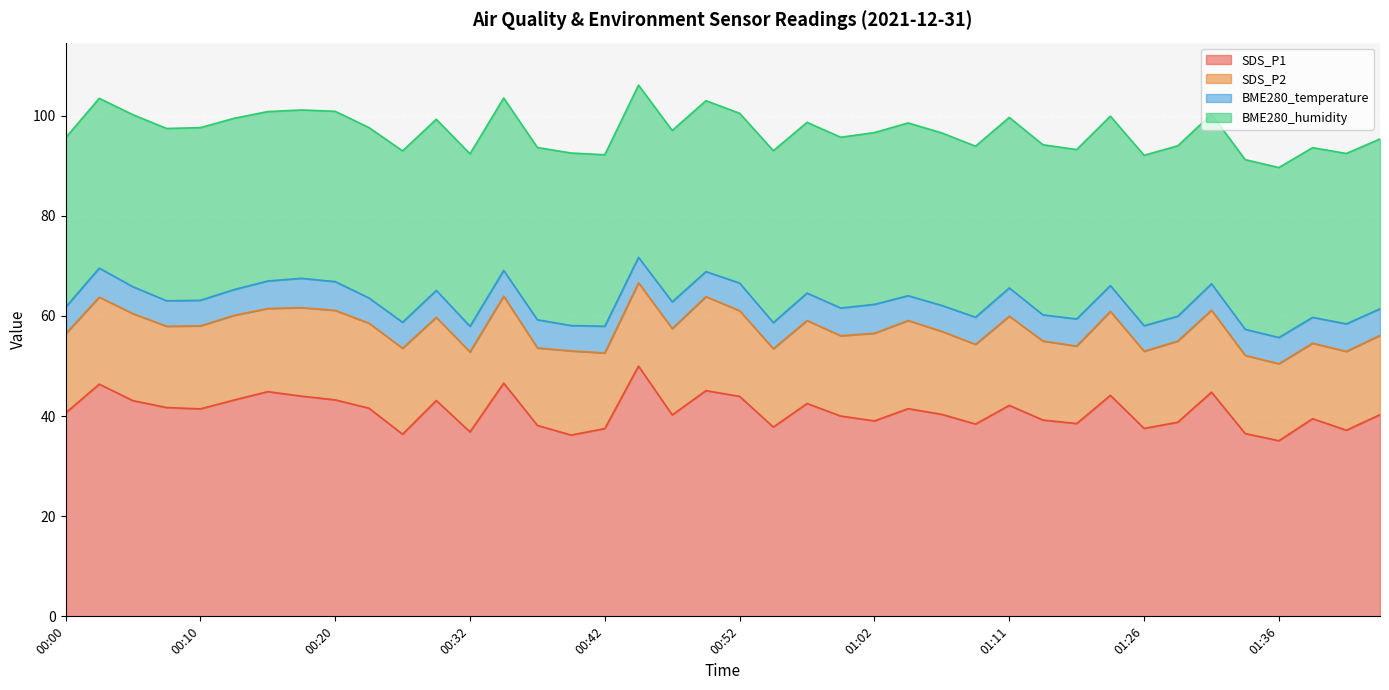

List the series in order of their peak value, lowest first.

BME280_temperature, SDS_P2, BME280_humidity, SDS_P1